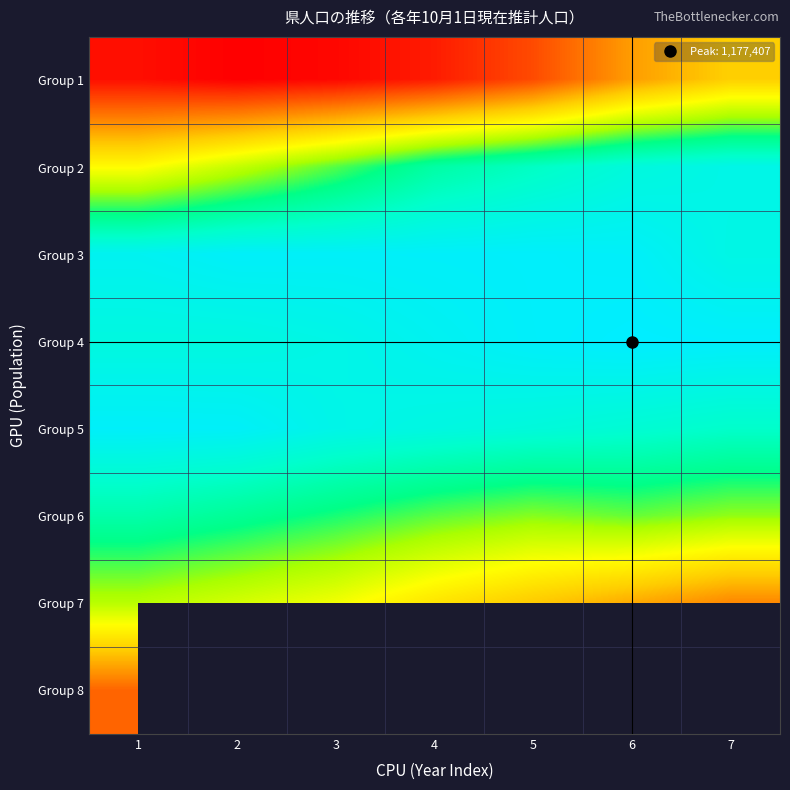

The value of Group 4 at 1 is 1733637.2. True or false?

False